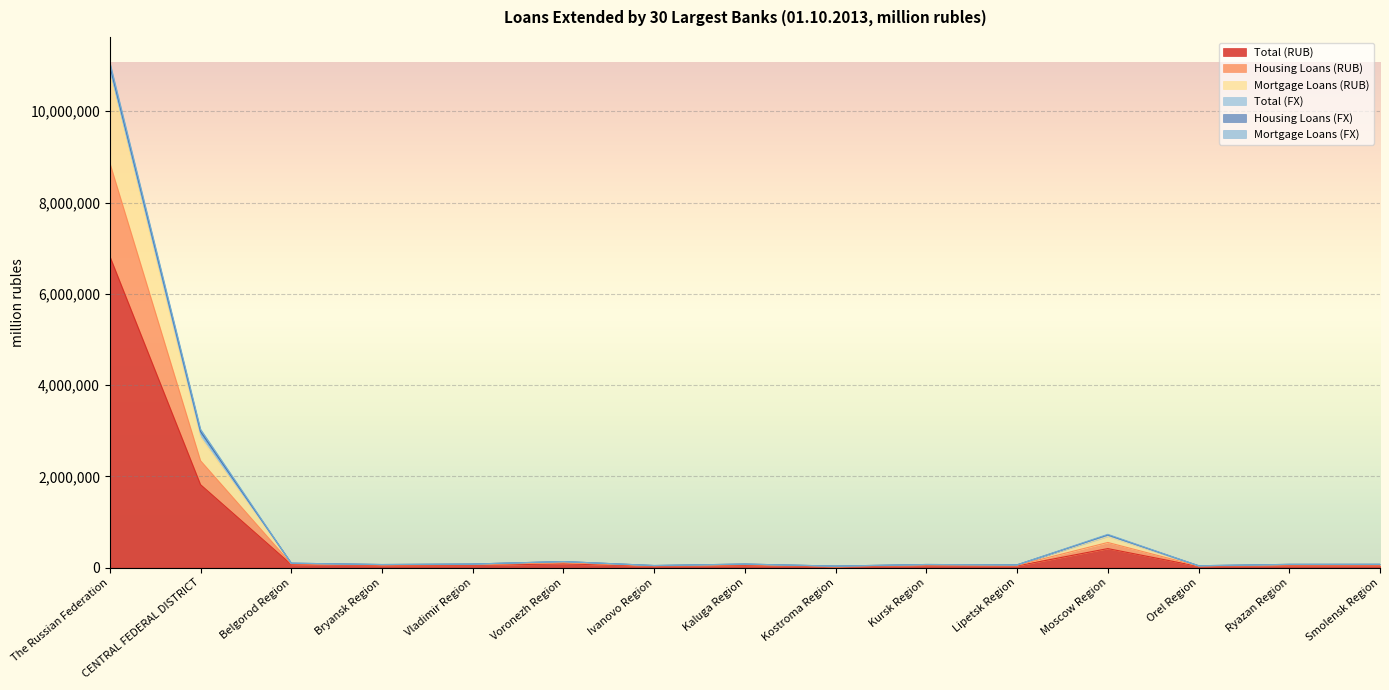

At which label does Total (RUB) reach its peak?

The Russian Federation